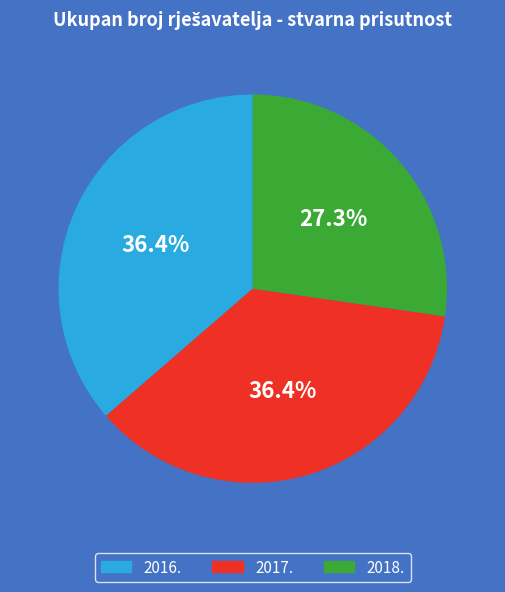

To the nearest percent, what portion does 2017. represent?

36%